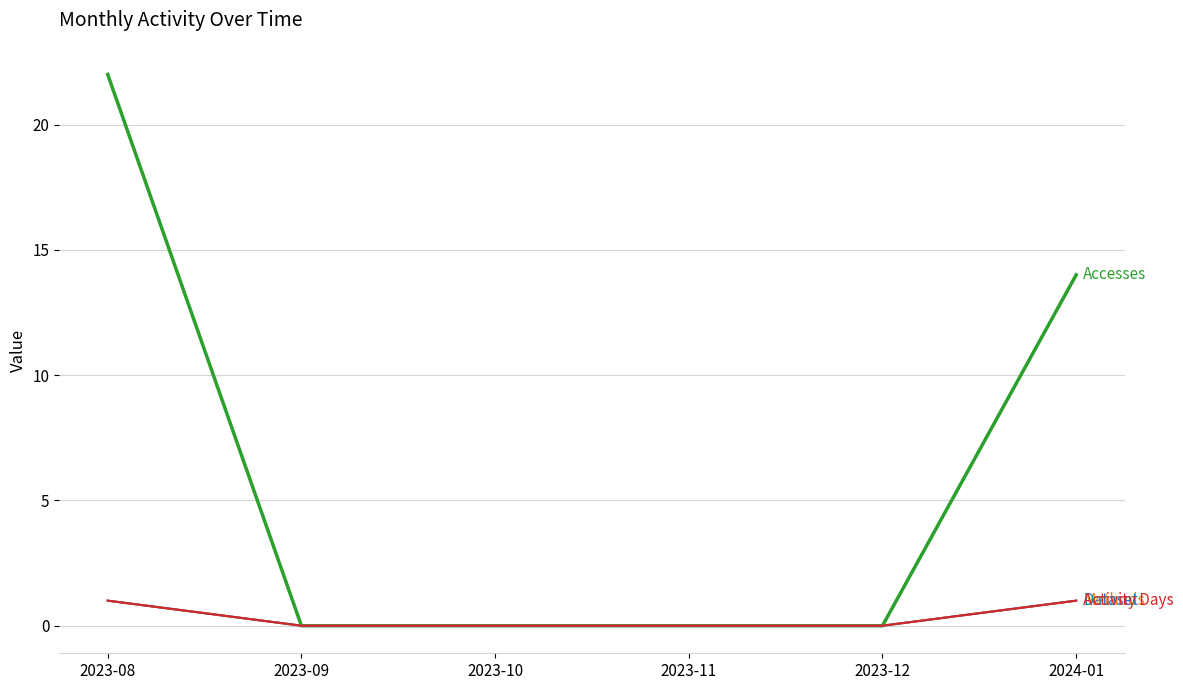

Does the chart have visible grid lines?

Yes